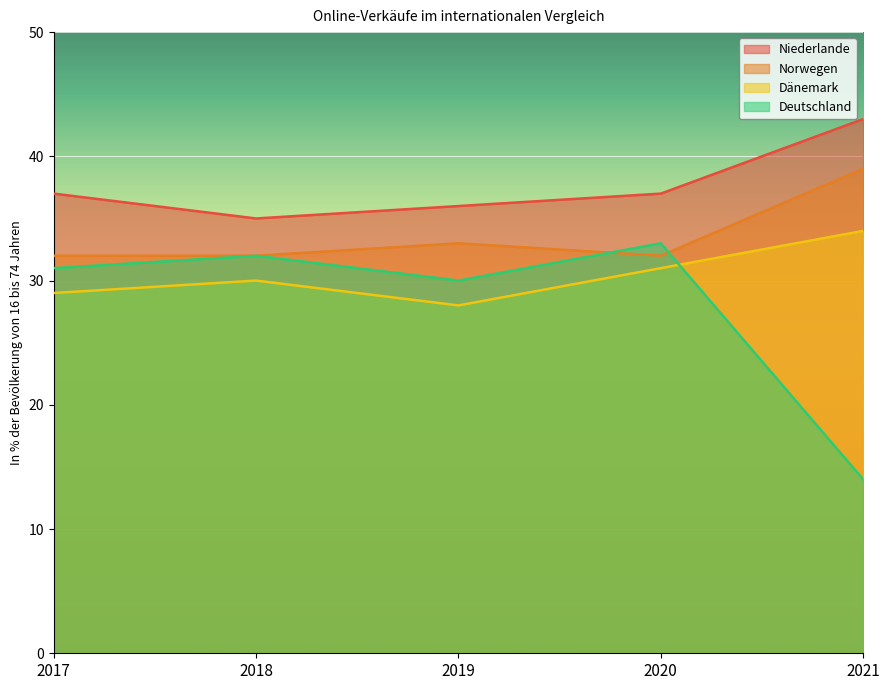

The Niederlande series shows 63 at 2018. True or false?

False